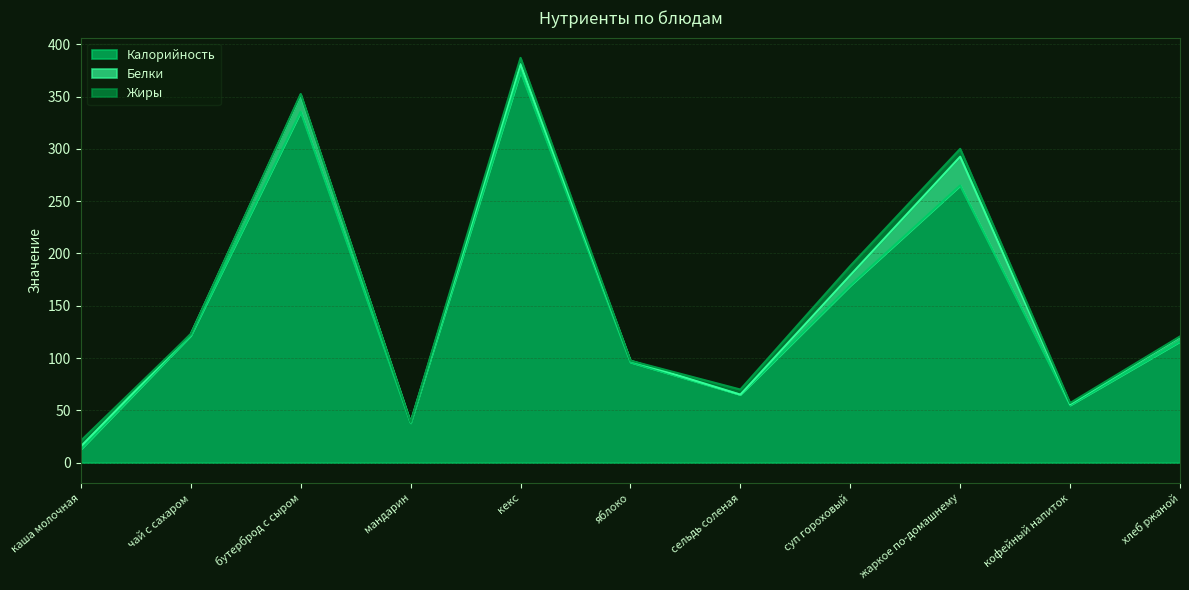

True or false: Калорийность and Белки cross at least once.

False